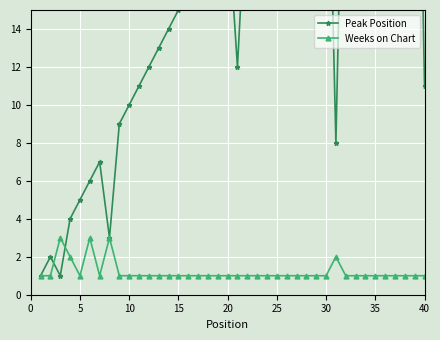

What is the maximum value for Weeks on Chart?

3